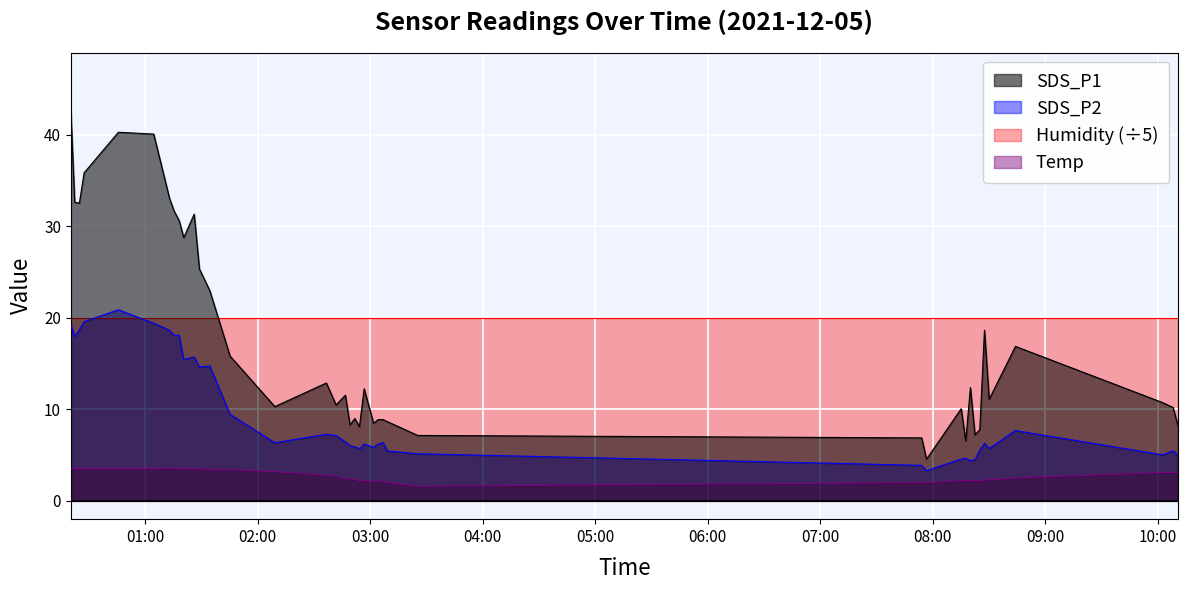

True or false: SDS_P2 and Temp cross at least once.

False